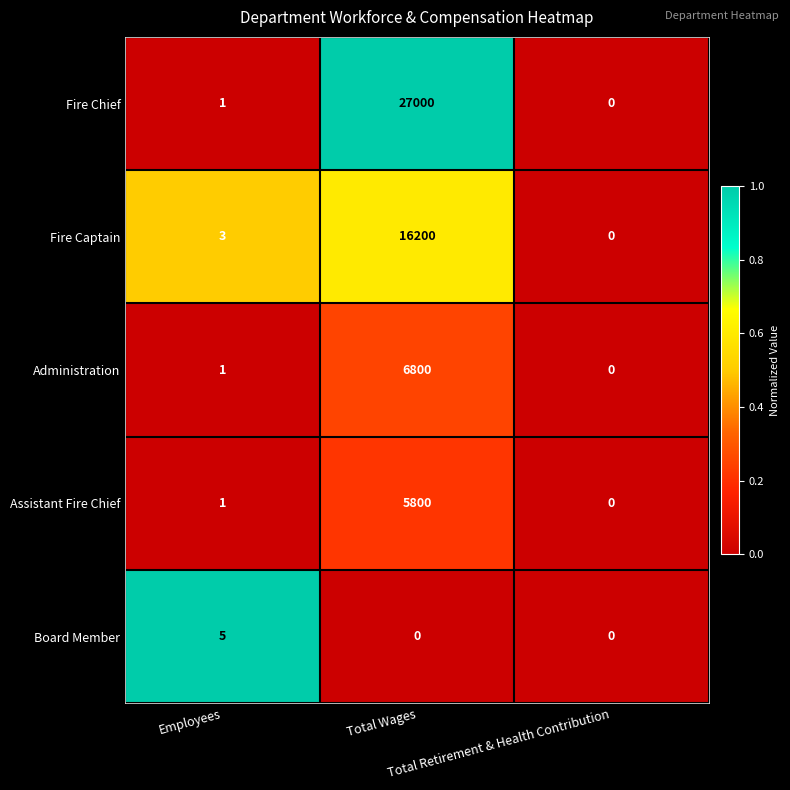

List the series in order of their peak value, highest first.

Fire Chief, Fire Captain, Administration, Assistant Fire Chief, Board Member